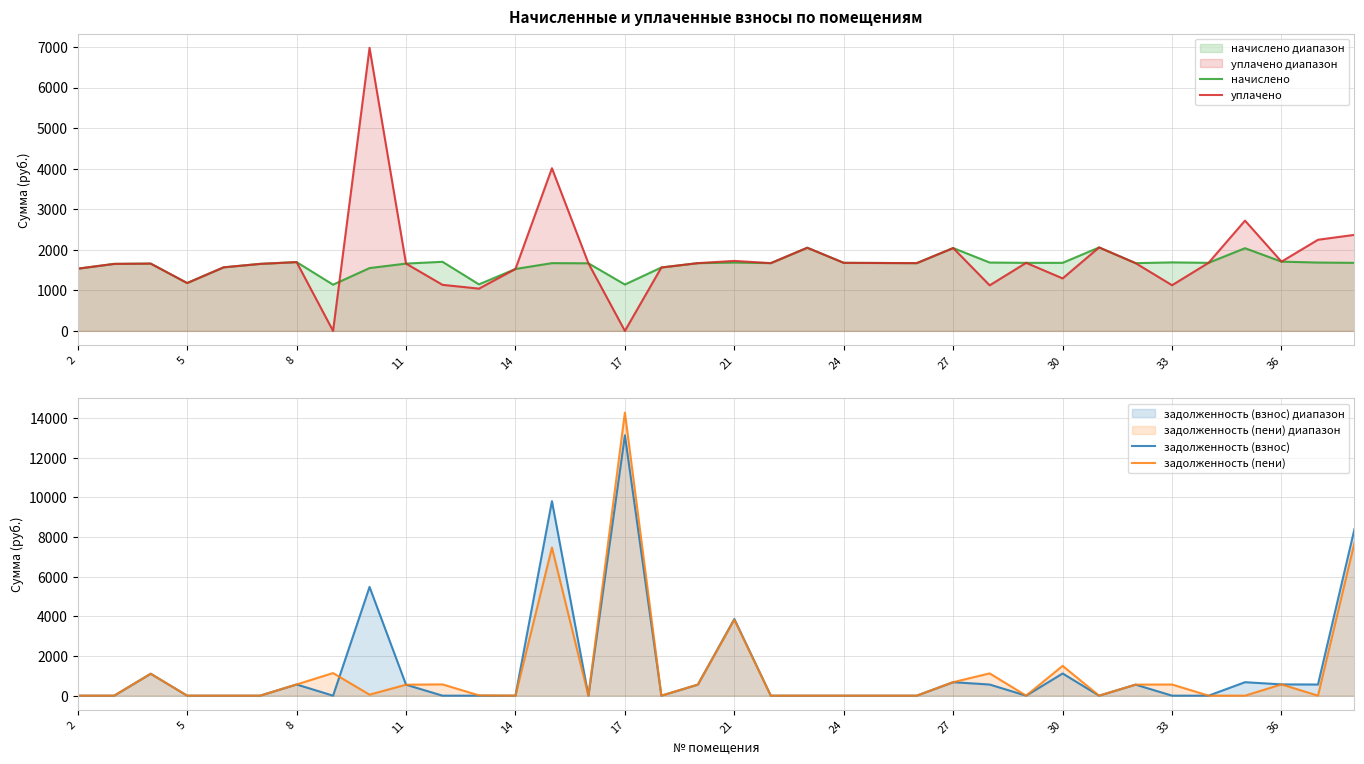

What is the maximum value for начислено?

2057.3